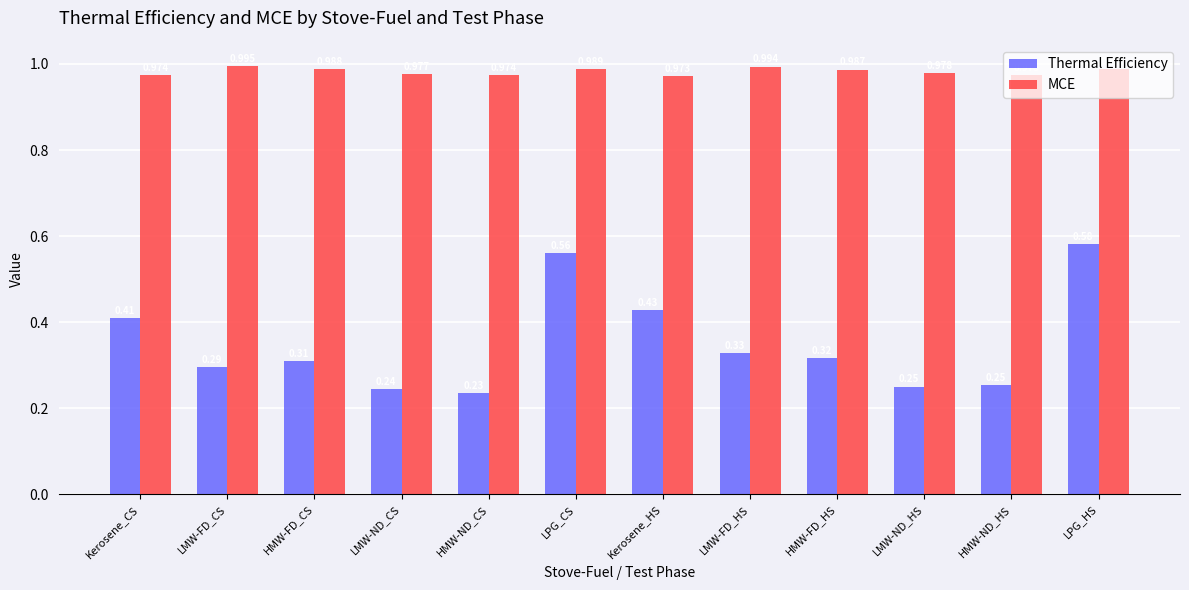

Which category has the lowest value across all series?

HMW-ND_CS